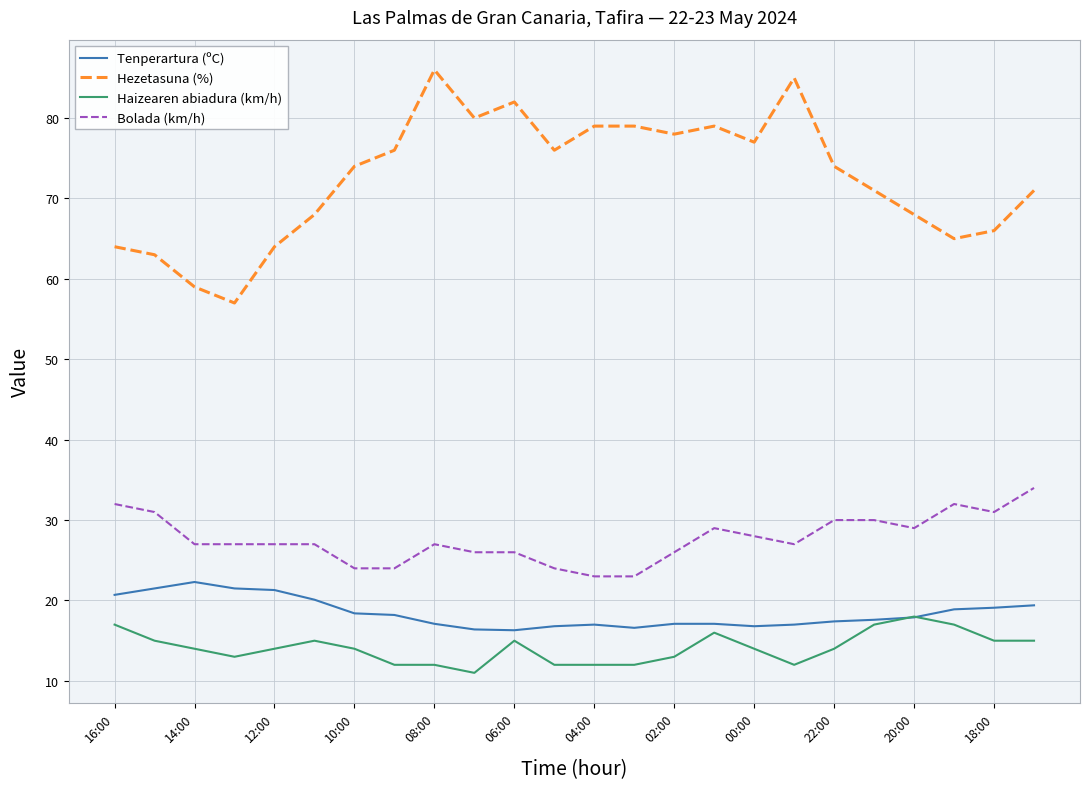

How many lines are shown in the chart?

4